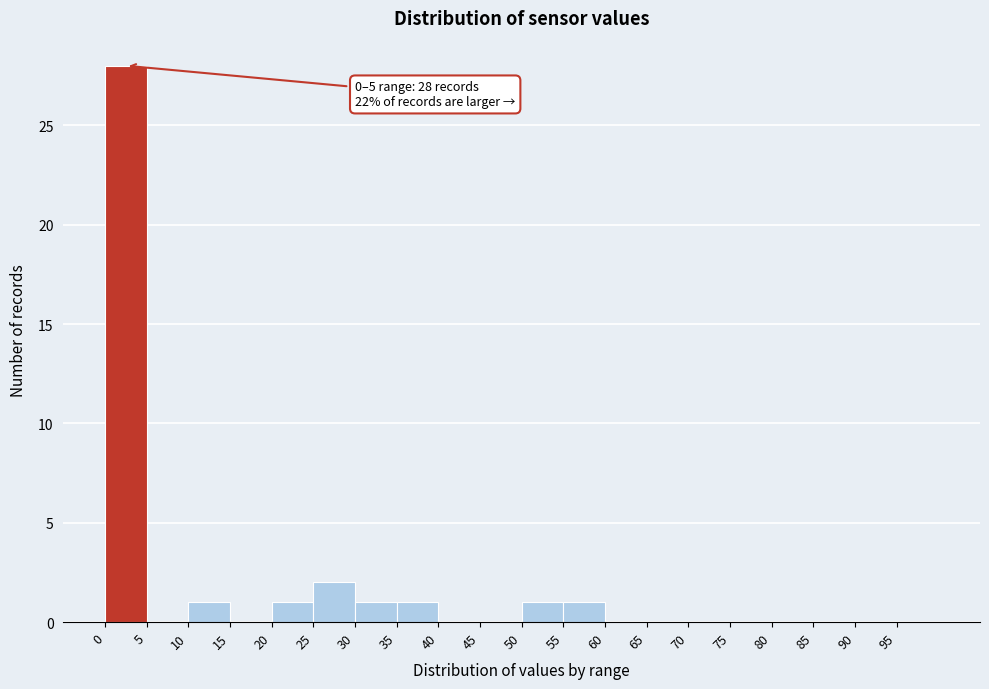

Which range on the x-axis has the tallest bar?

0 to 5